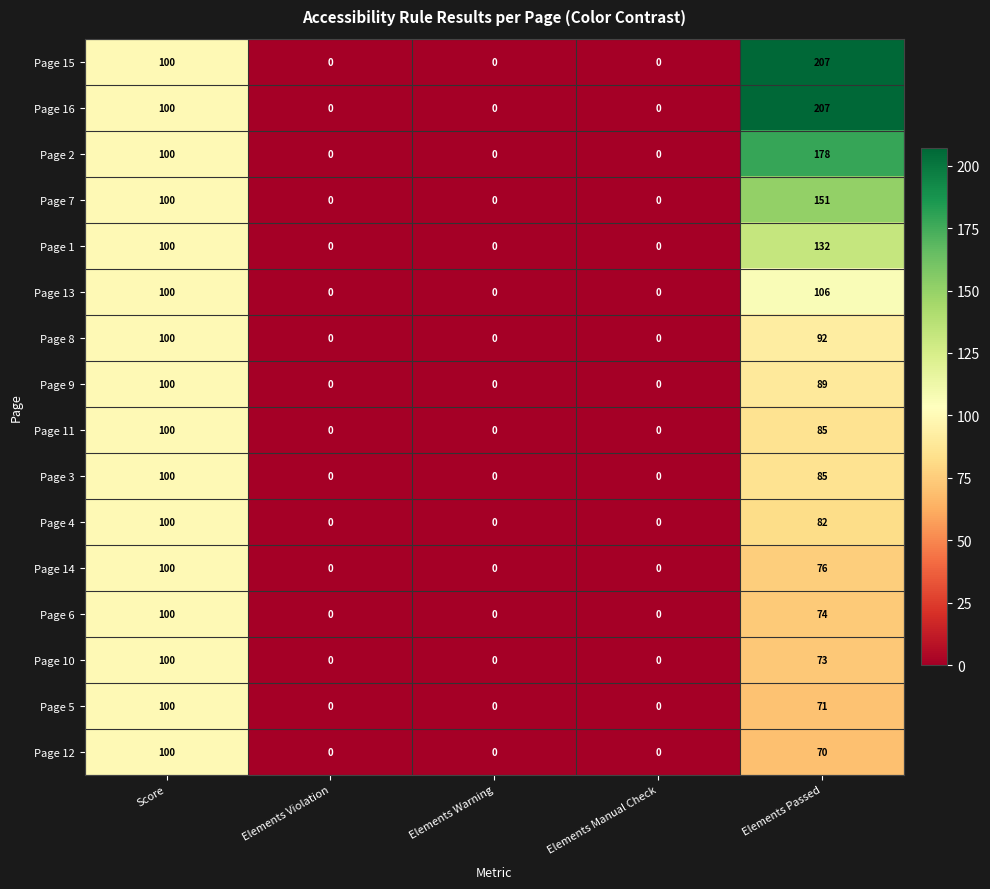

How many series are shown in this chart?

16